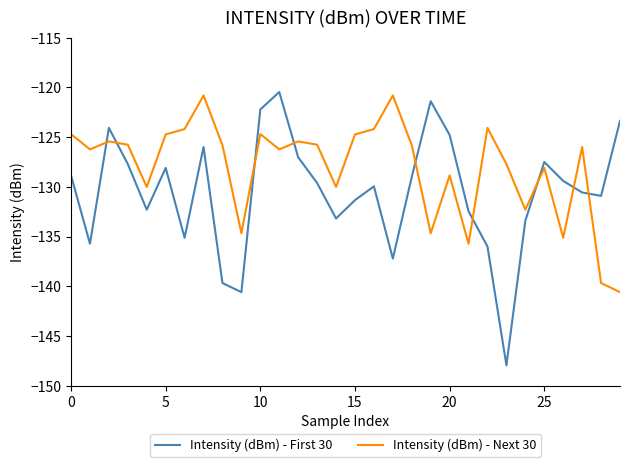

Rank the series by their average value, from highest to lowest.

Intensity (dBm) - Next 30, Intensity (dBm) - First 30